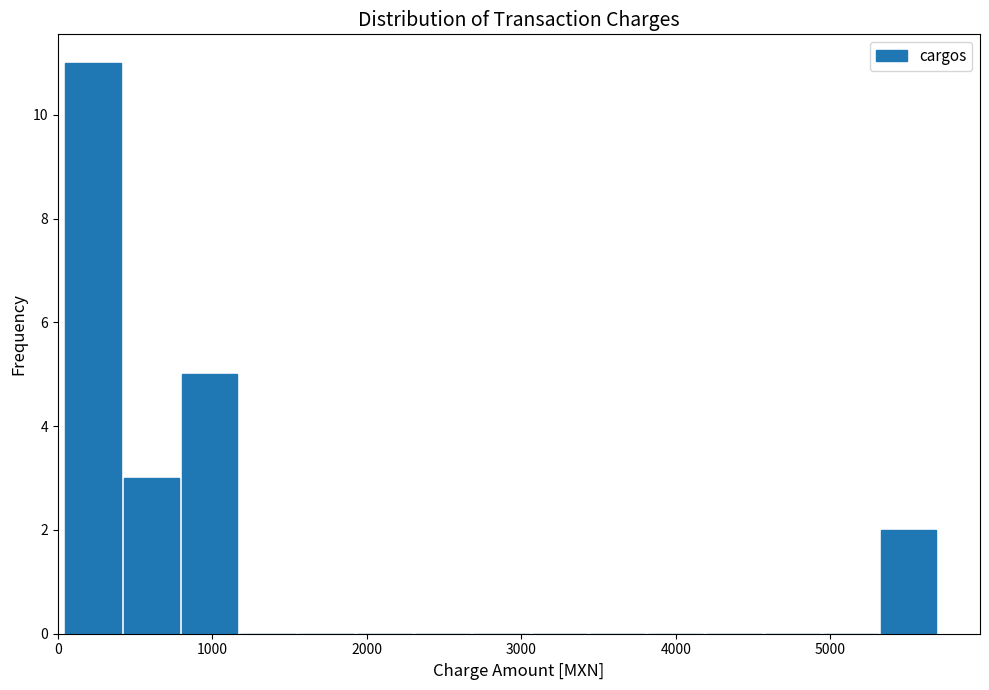

Read against the x-axis, roughly where is the centre of the tallest bar?

200